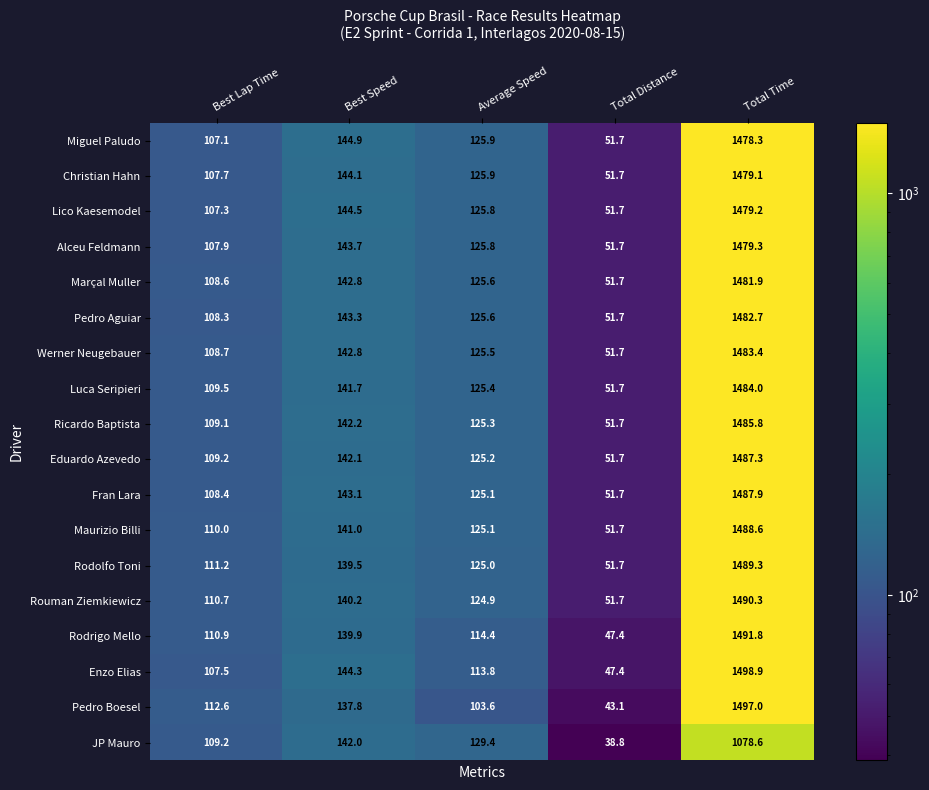

List the series in order of their peak value, highest first.

Enzo Elias, Pedro Boesel, Rodrigo Mello, Rouman Ziemkiewicz, Rodolfo Toni, Maurizio Billi, Fran Lara, Eduardo Azevedo, Ricardo Baptista, Luca Seripieri, Werner Neugebauer, Pedro Aguiar, Marçal Muller, Alceu Feldmann, Lico Kaesemodel, Christian Hahn, Miguel Paludo, JP Mauro